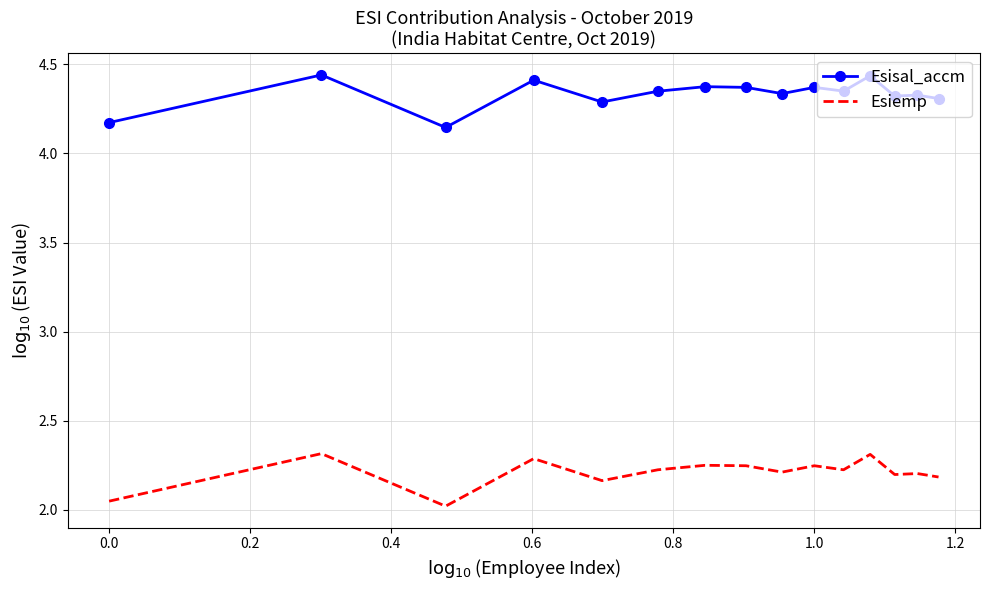

True or false: Esisal_accm and Esiemp intersect in this chart.

False